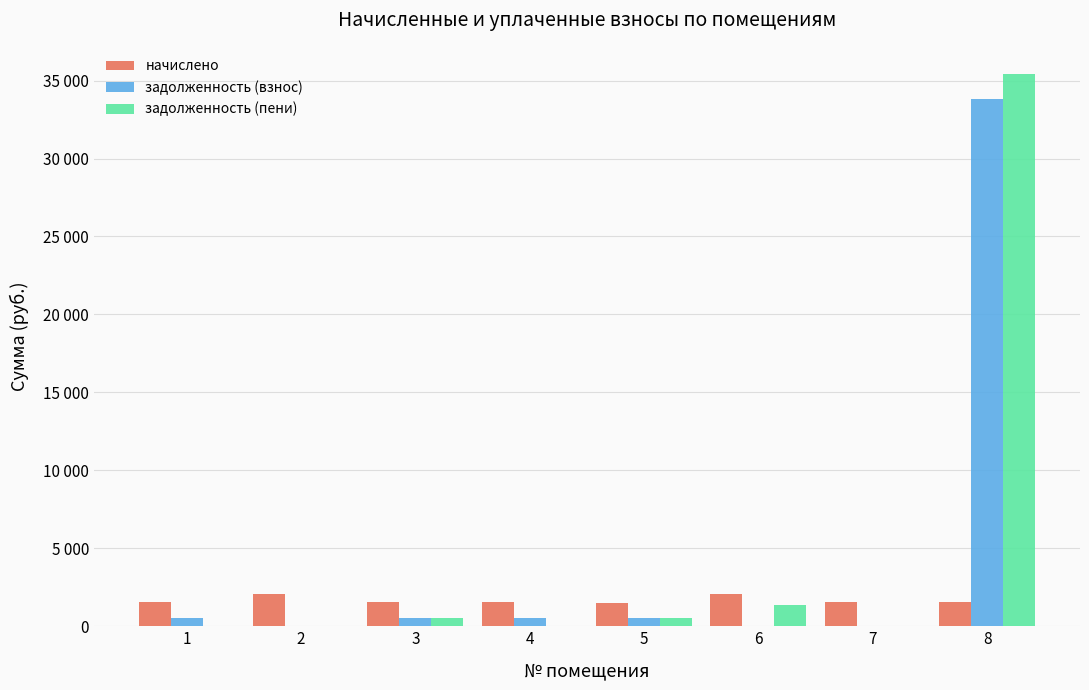

What are all the series names shown in the legend?

начислено, задолженность (взнос), задолженность (пени)